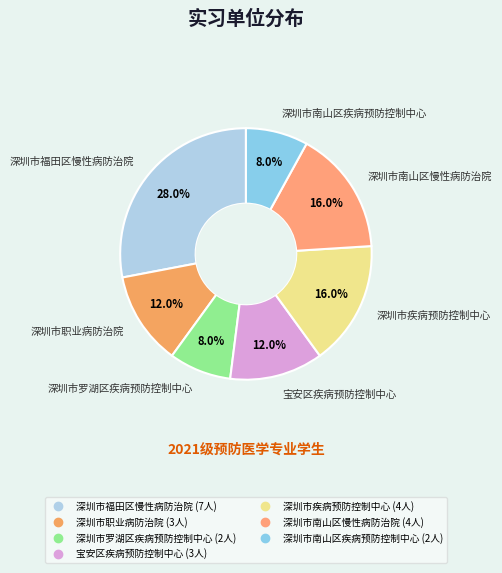

To the nearest percent, what percentage of the pie is 深圳市南山区慢性病防治院?

16%